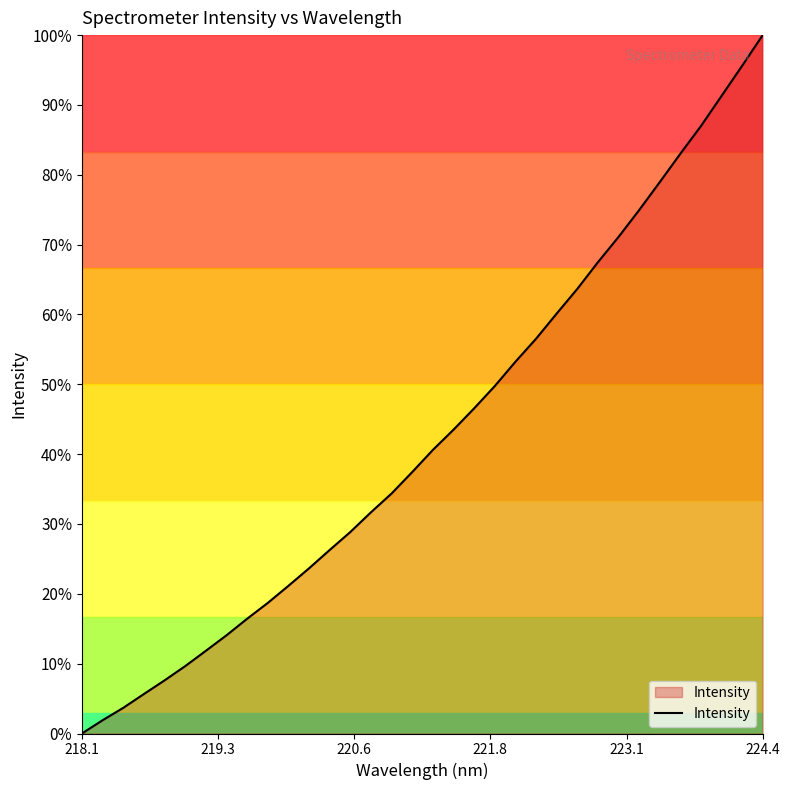

What is the maximum value shown in the chart?

100.0